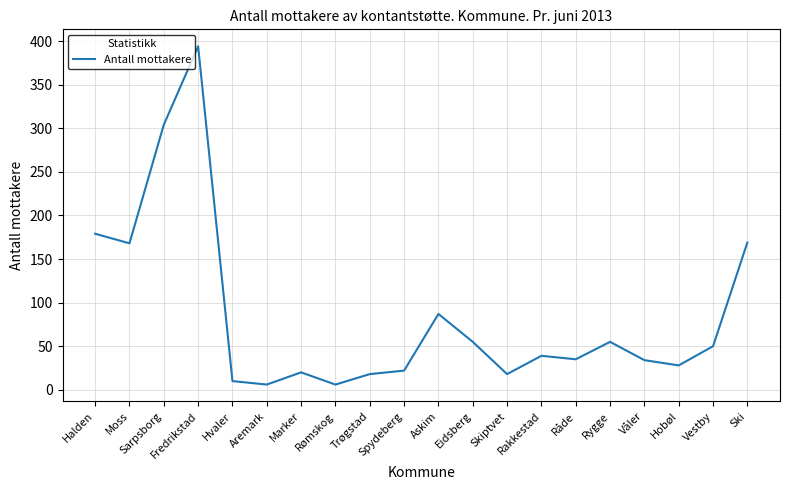

Where does the data first go above 39?

Halden